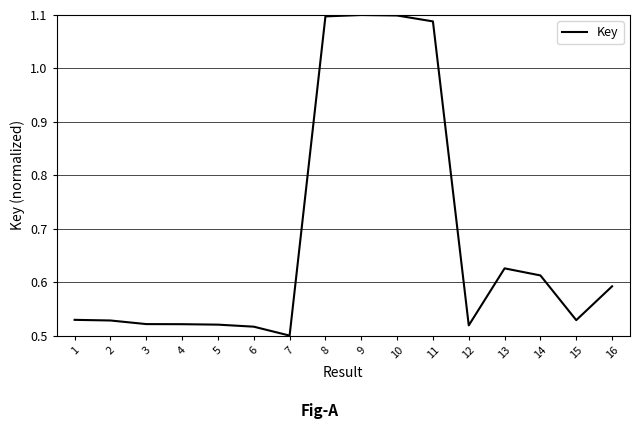

At which label is the value closest to 0?

7